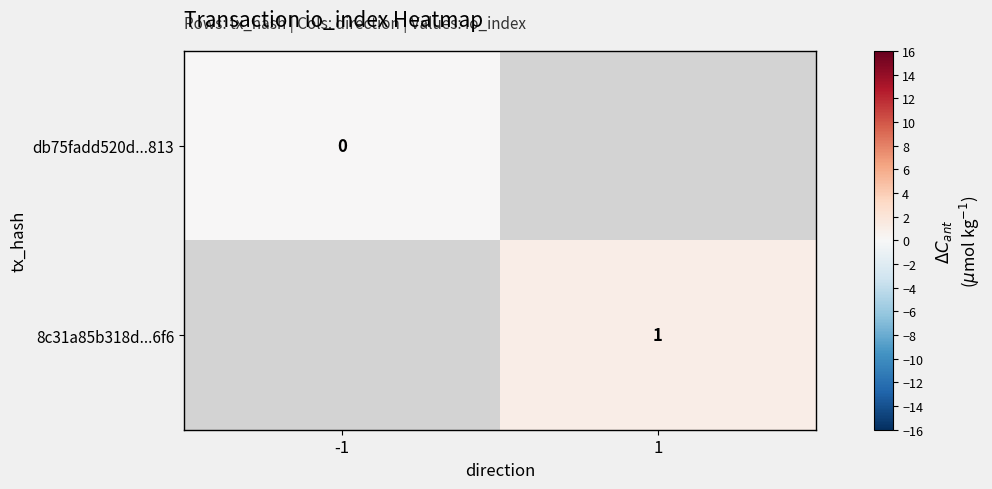

Is it true that 8c31a85b318d...6f6 equals 2 at 1?

False